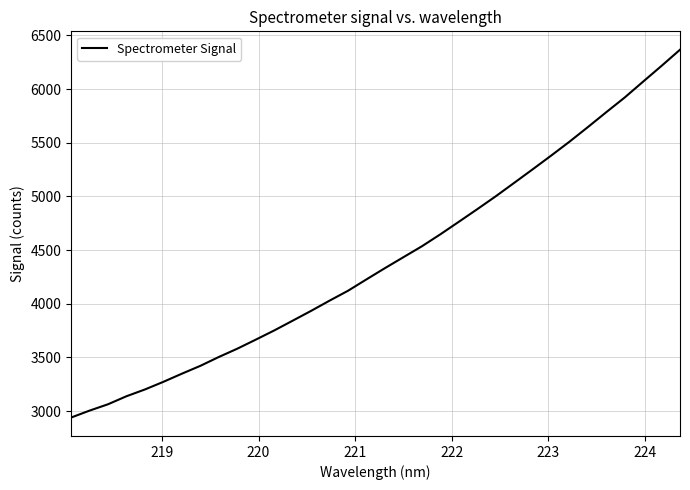

What is the minimum value shown in the chart?

2939.9